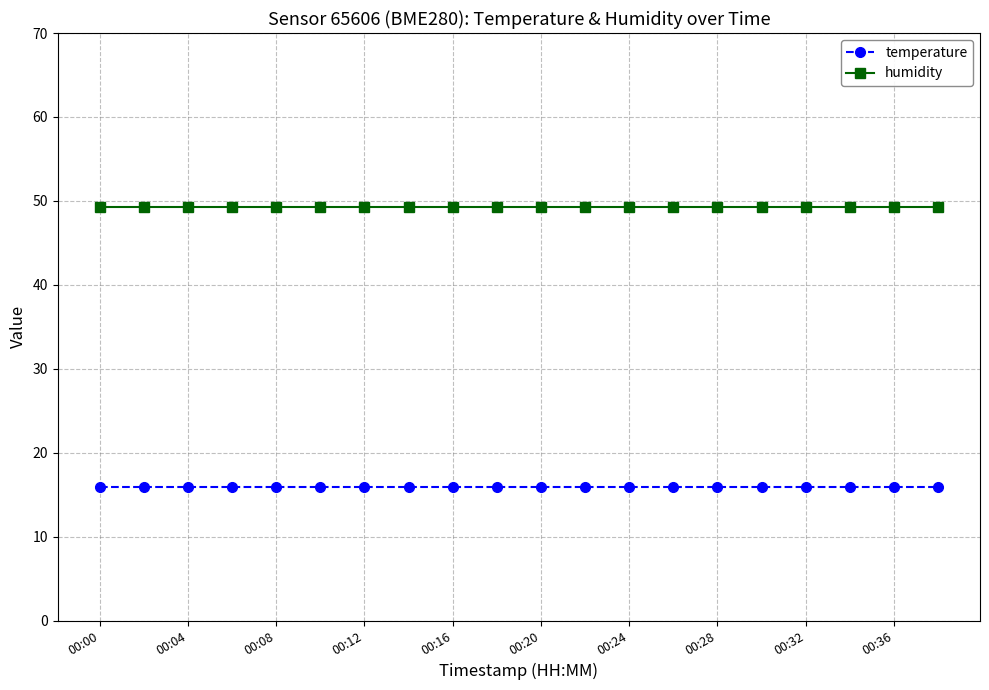

What is the sum of all temperature values?

318.0